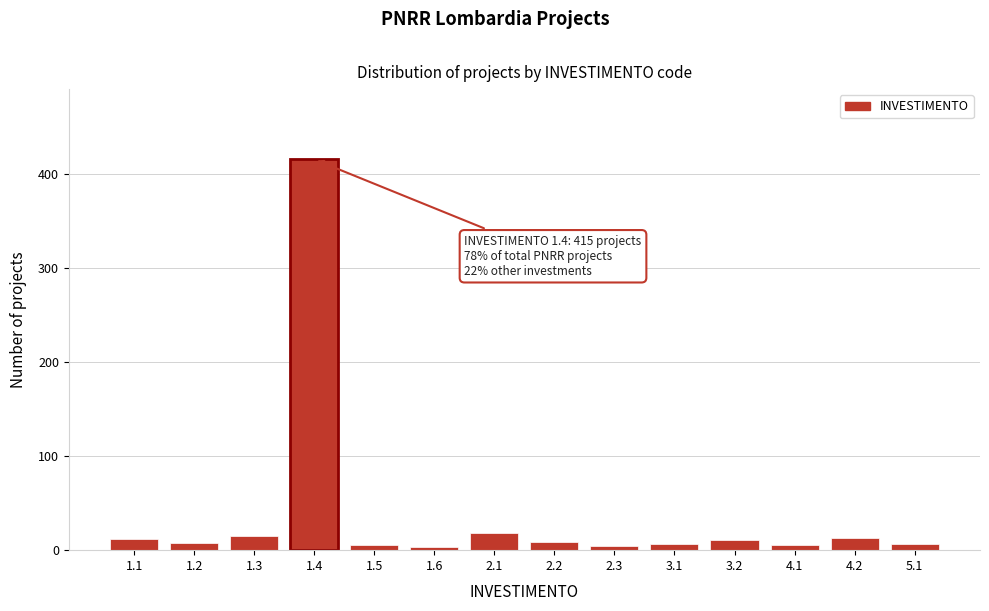

What is the greatest value displayed?

415